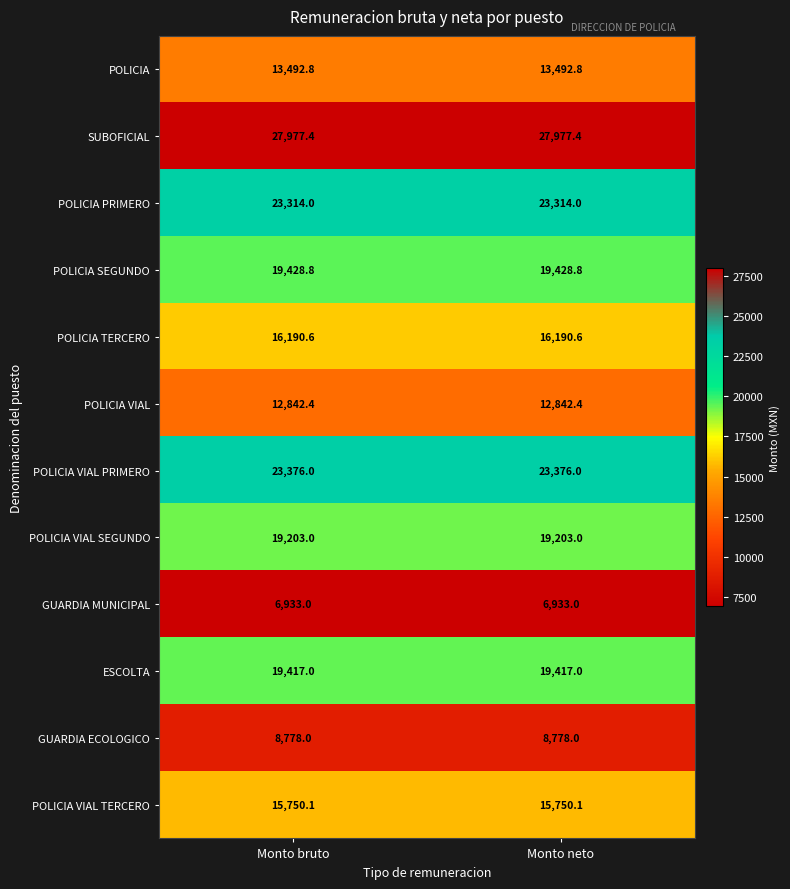

Which series has the largest total across all categories?

SUBOFICIAL